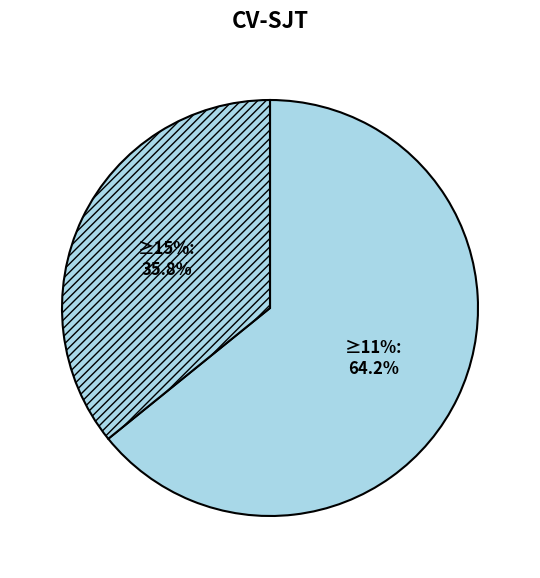

Approximately how many times larger is the value at 11 compared to 15?

1.8